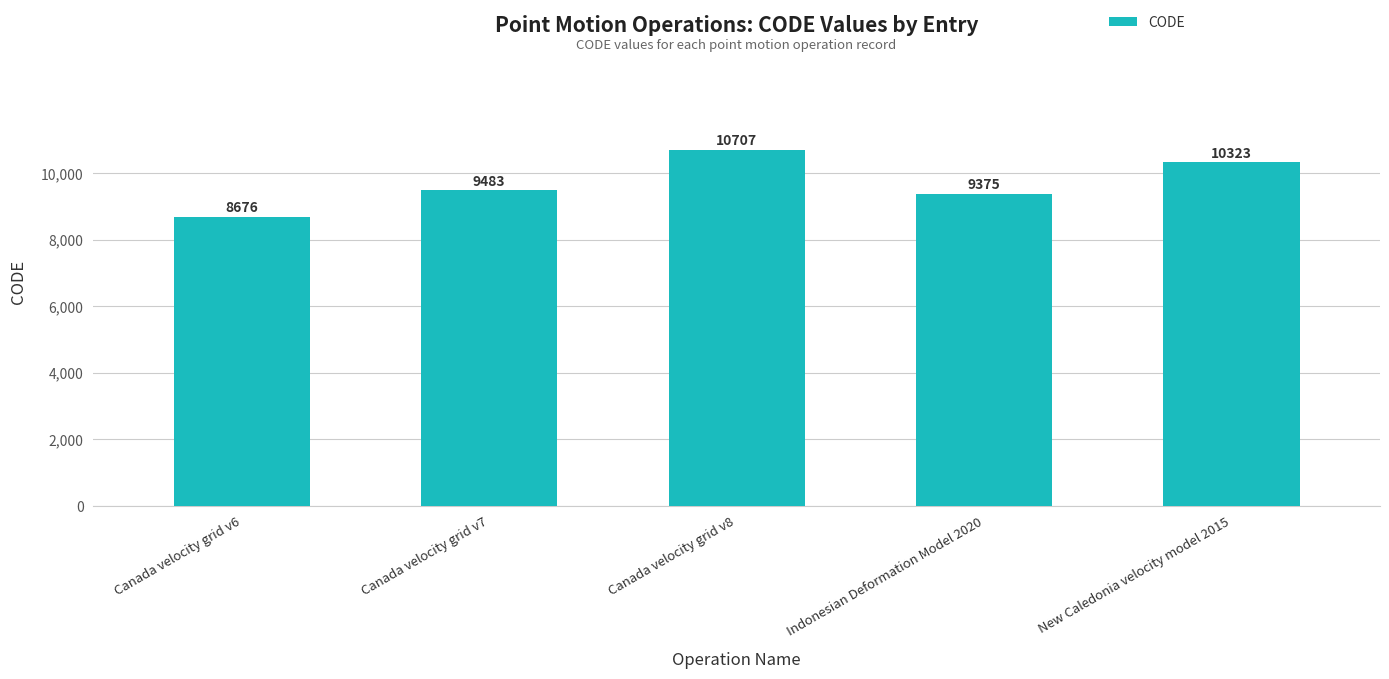

Which category has the highest value across all series?

Canada velocity grid v8